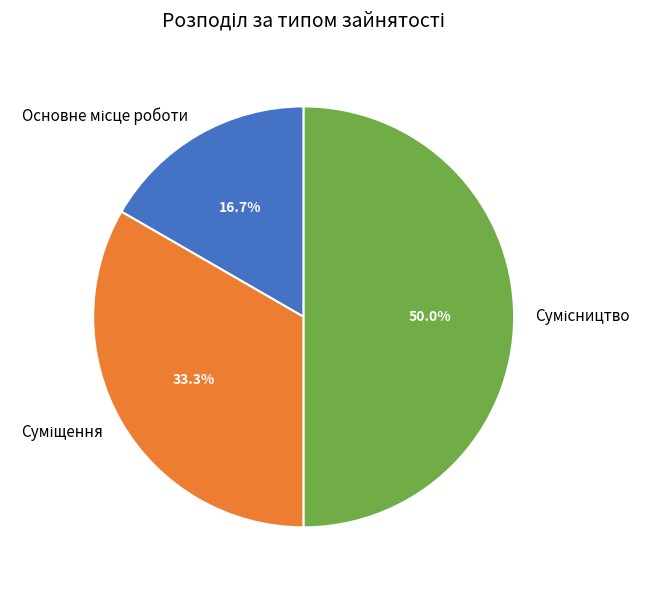

How many segments does this pie chart have?

3